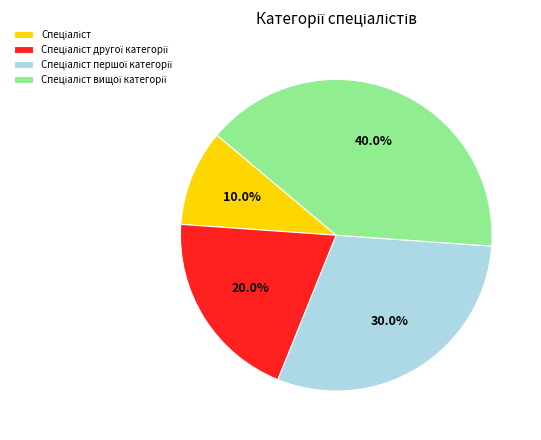

Is there a majority slice in this chart?

No